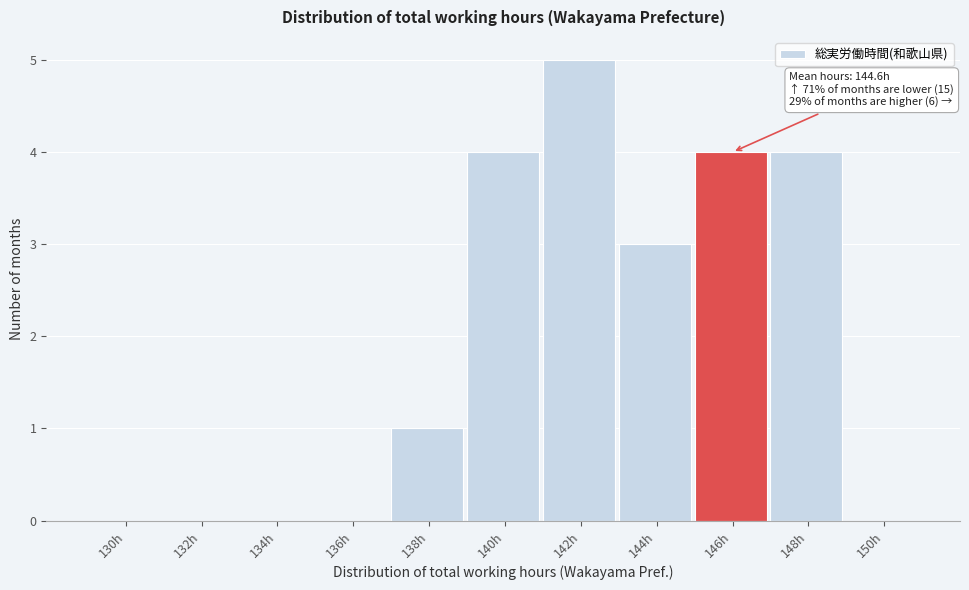

Reading left to right, transcribe all the data shown in this chart.

130h=0	132h=0	134h=0	136h=0	138h=1	140h=4	142h=5	144h=3	146h=4	148h=4	150h=0